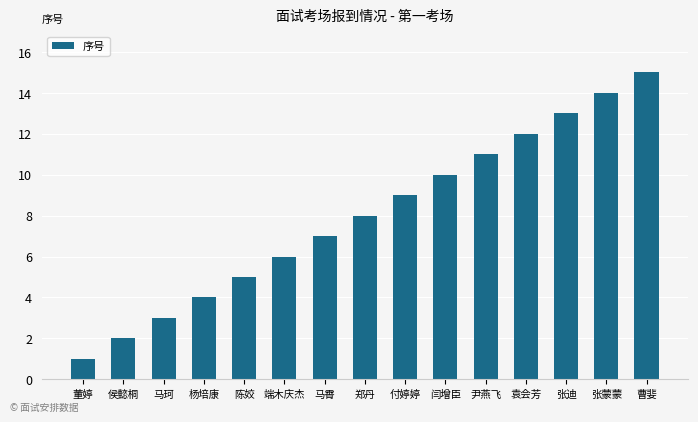

What is the change in value from 侯懿桐 to 袁会芳?

+10